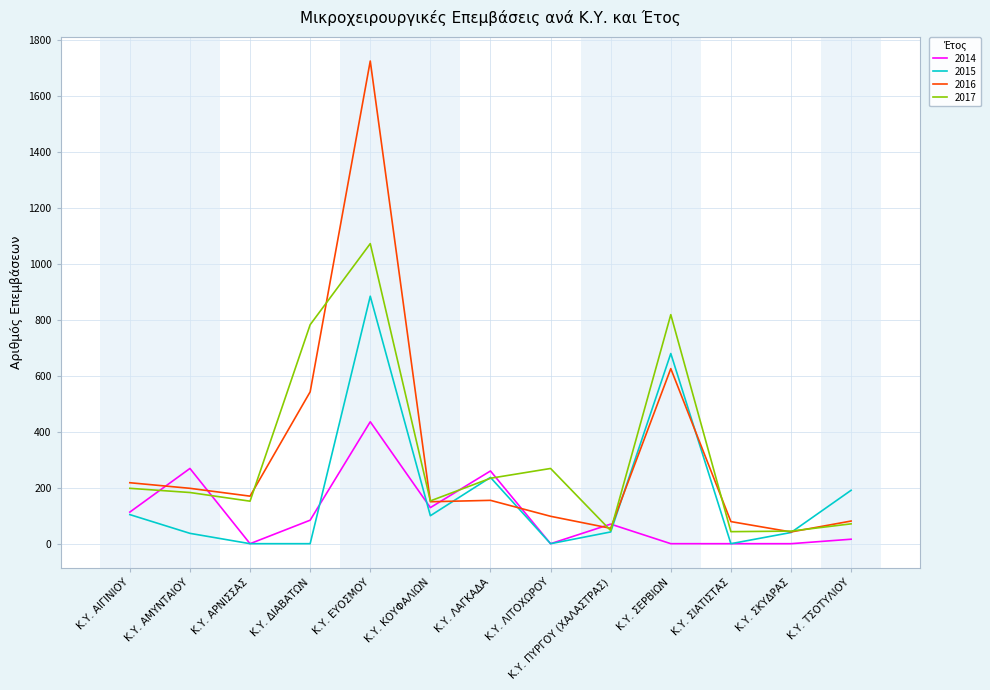

True or false: 2016 has a value of 170 at Κ.Υ. ΑΡΝΙΣΣΑΣ.

True